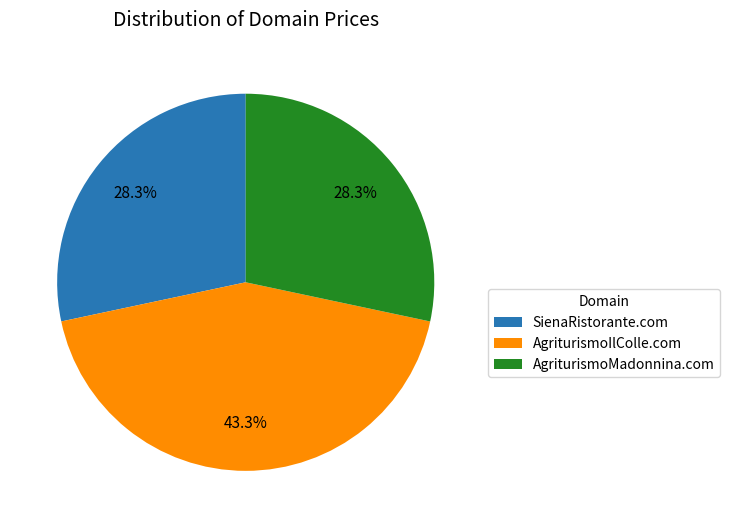

Combined, what portion of the pie is SienaRistorante.com and AgriturismoIlColle.com?

71.7%